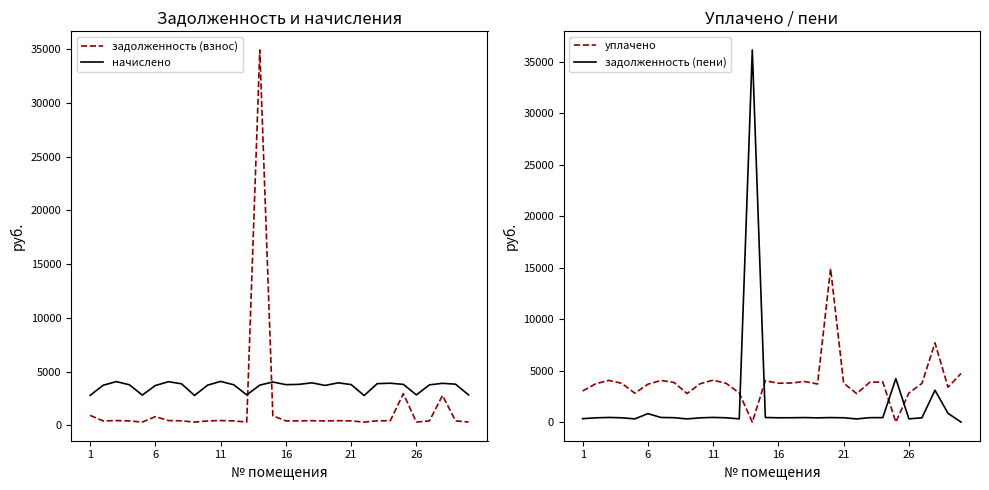

True or false: начислено has a value of 1171.6 at 11.

False